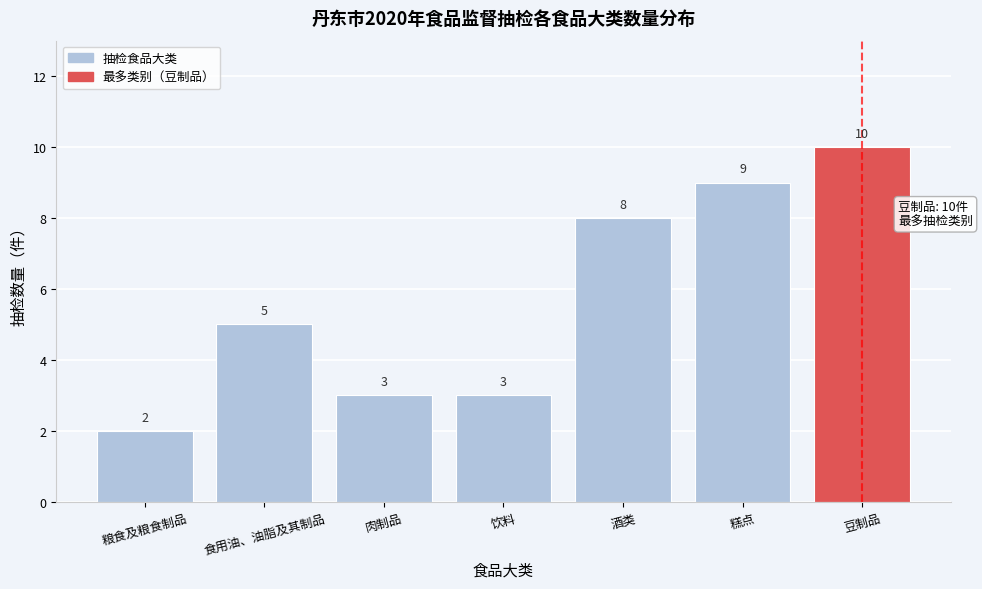

Reading left to right, what are all the values shown in this chart?

2	5	3	3	8	9	10